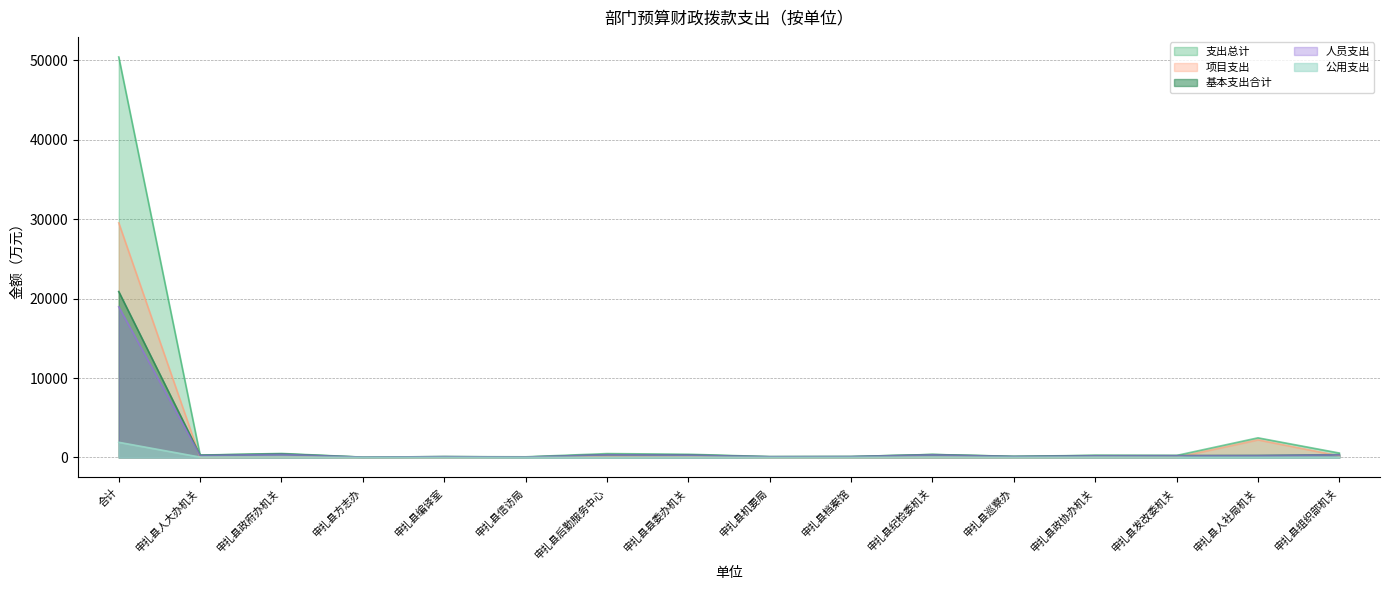

In 基本支出合计, how many points are higher than both neighbors (excluding endpoints)?

5